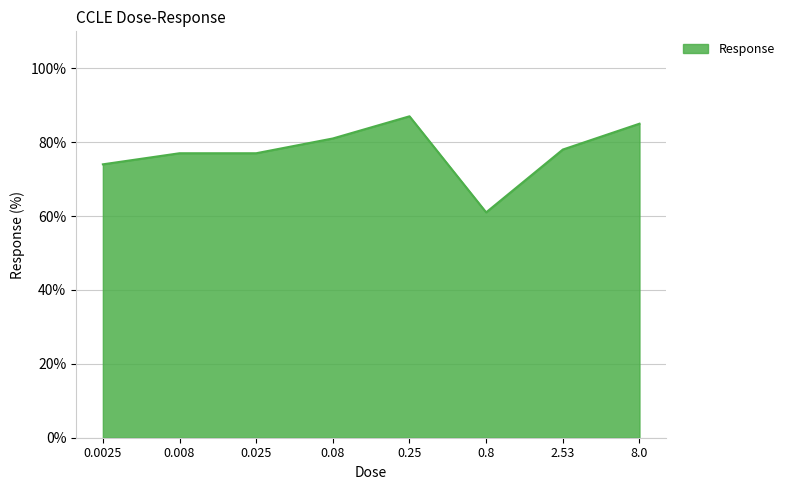

Reading right to left, list all the values displayed in this chart.

8.0=85	2.53=78	0.8=61	0.25=87	0.08=81	0.025=77	0.008=77	0.0025=74